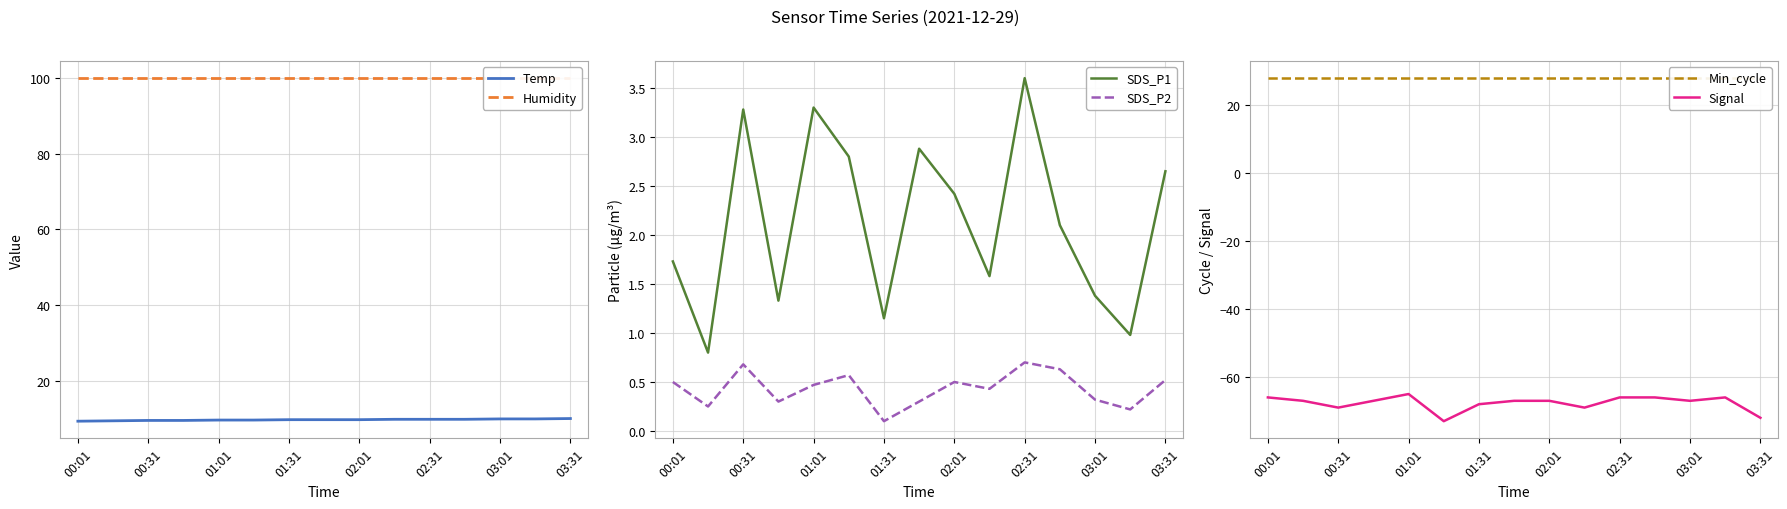

True or false: Humidity and Signal cross at least once.

False